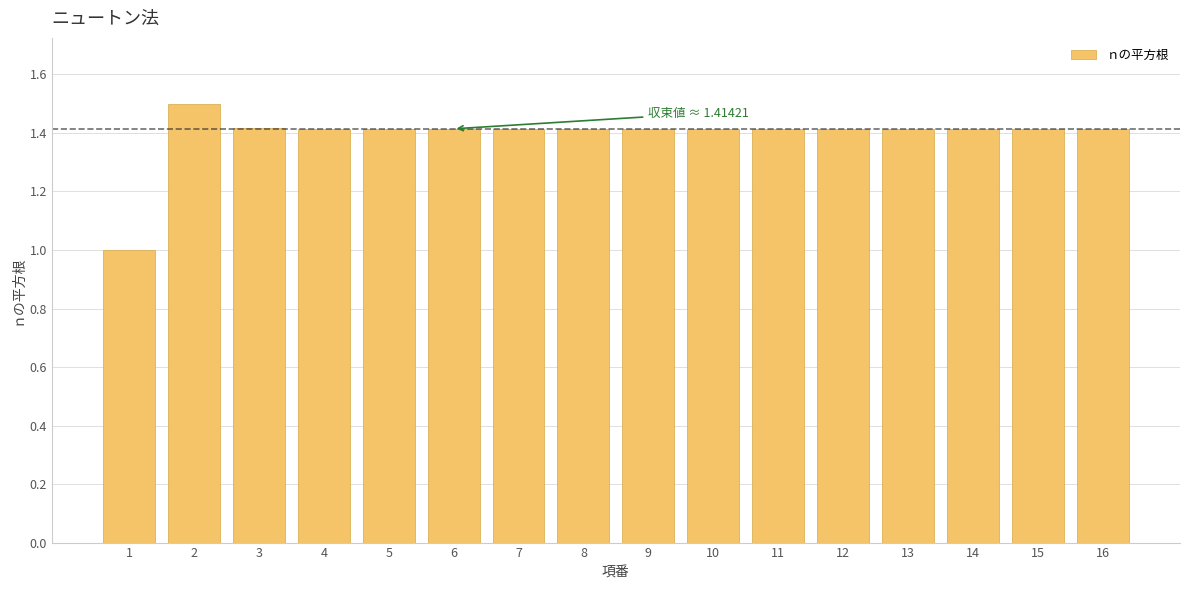

Reading left to right, extract all data points from this chart.

1=1.0	2=1.5	3=1.4	4=1.4	5=1.4	6=1.4	7=1.4	8=1.4	9=1.4	10=1.4	11=1.4	12=1.4	13=1.4	14=1.4	15=1.4	16=1.4